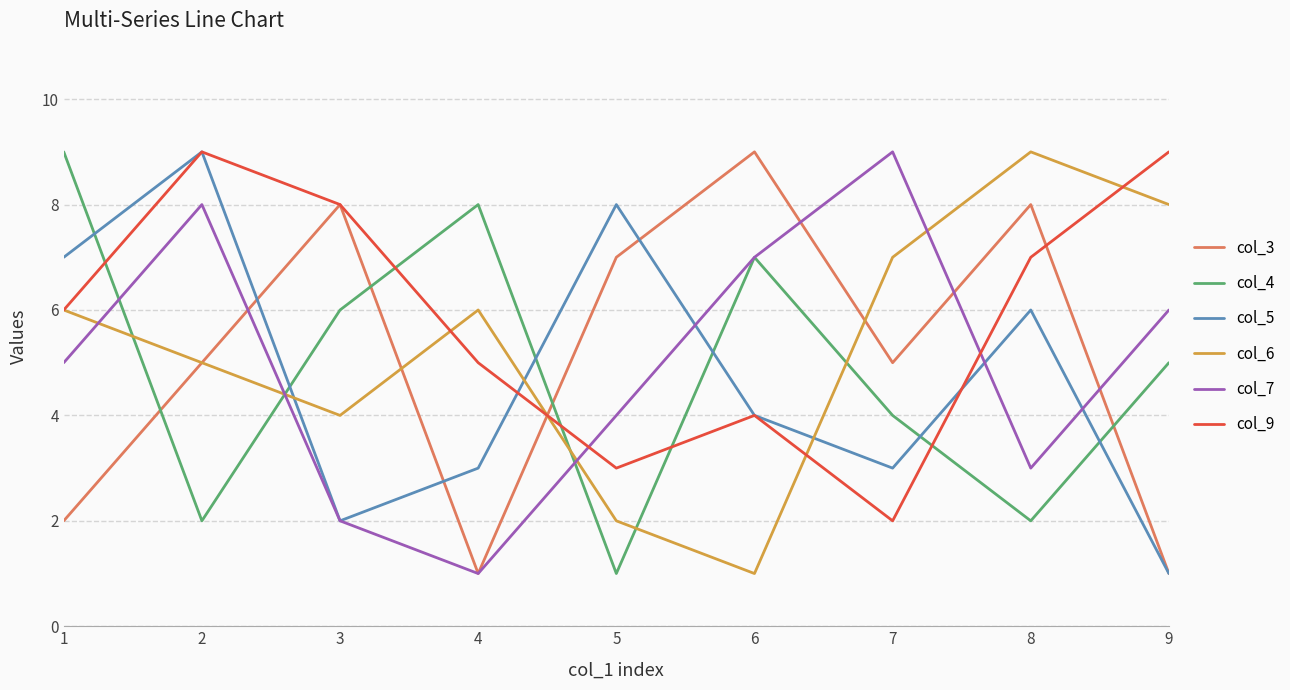

What is the maximum value shown in the chart?

9